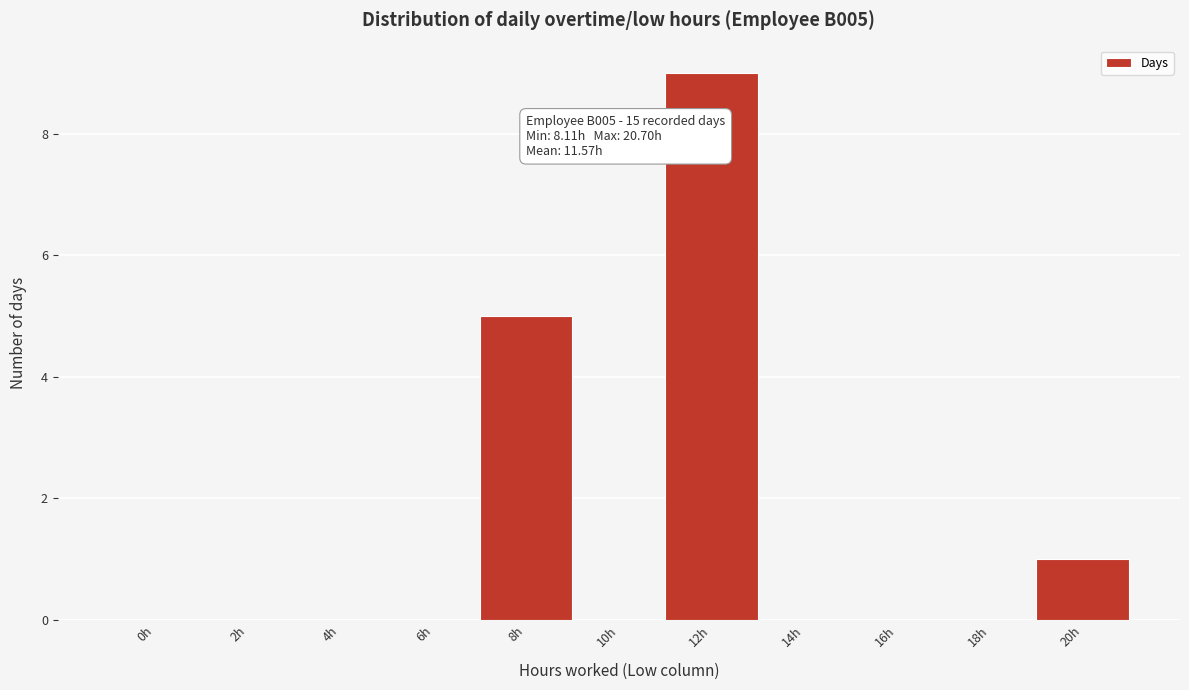

Reading left to right, what are all the values shown in this chart?

0h=0	2h=0	4h=0	6h=0	8h=5	10h=0	12h=9	14h=0	16h=0	18h=0	20h=1